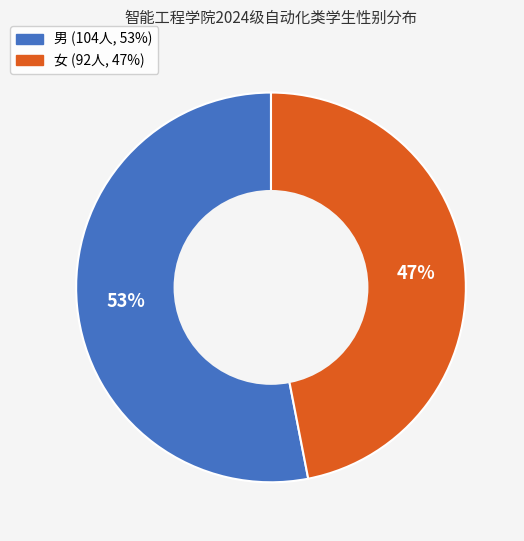

Is it true that 男 is 38% of the pie?

False